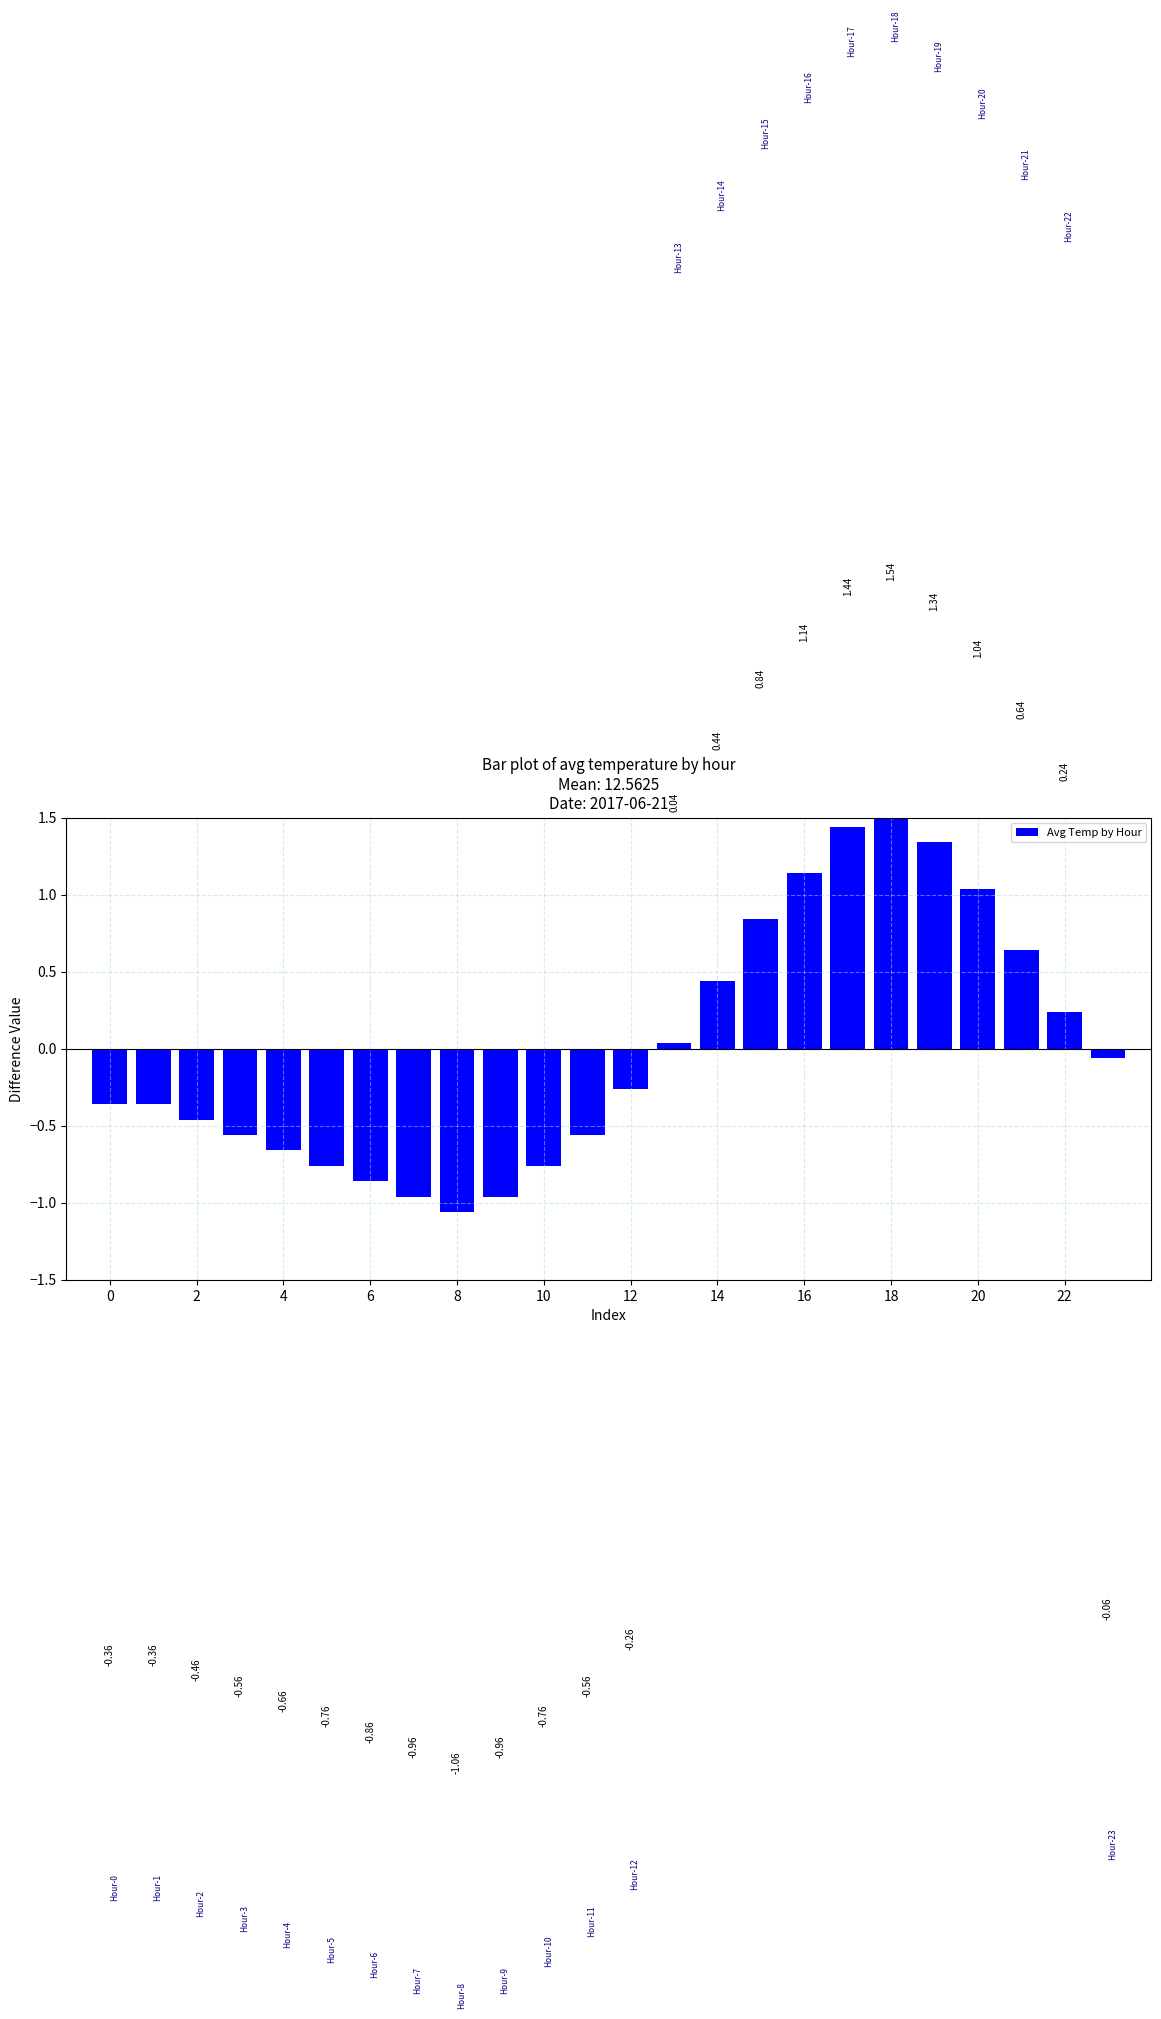

The chart shows a value of 1.3 at 19. True or false?

True